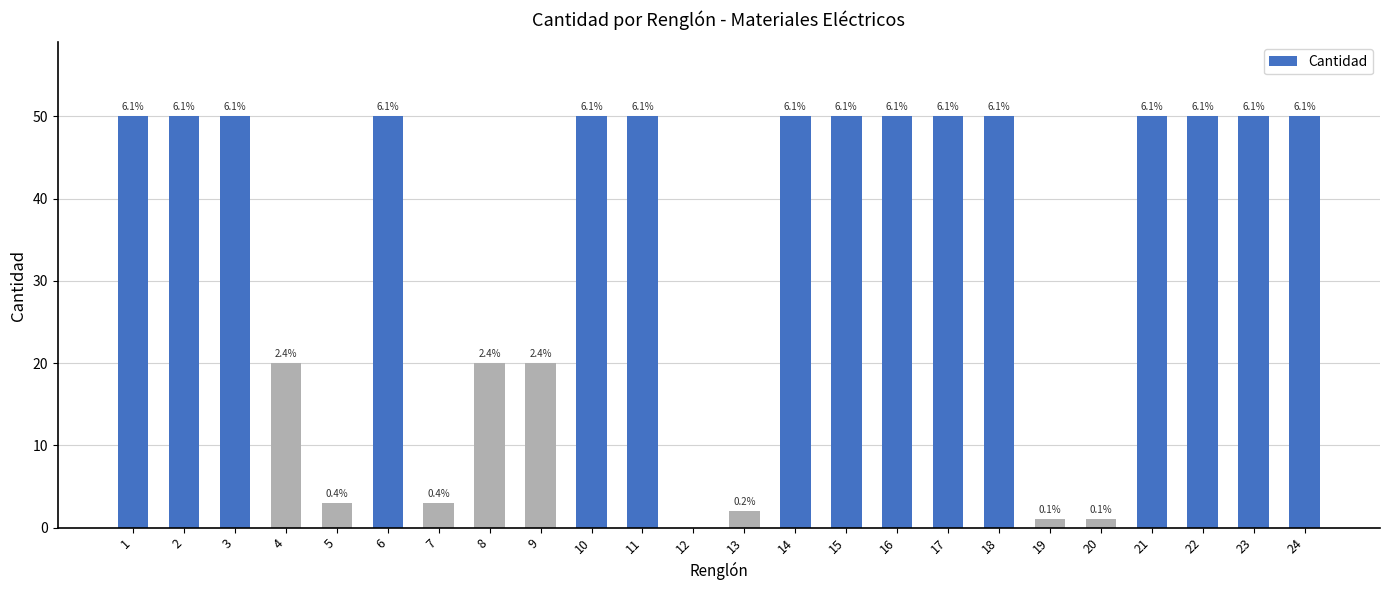

Between 3 and 24, which is larger?

3